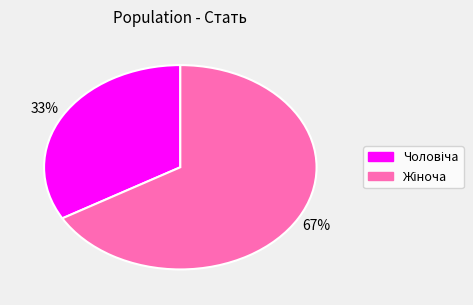

Does any single category account for the majority?

Yes